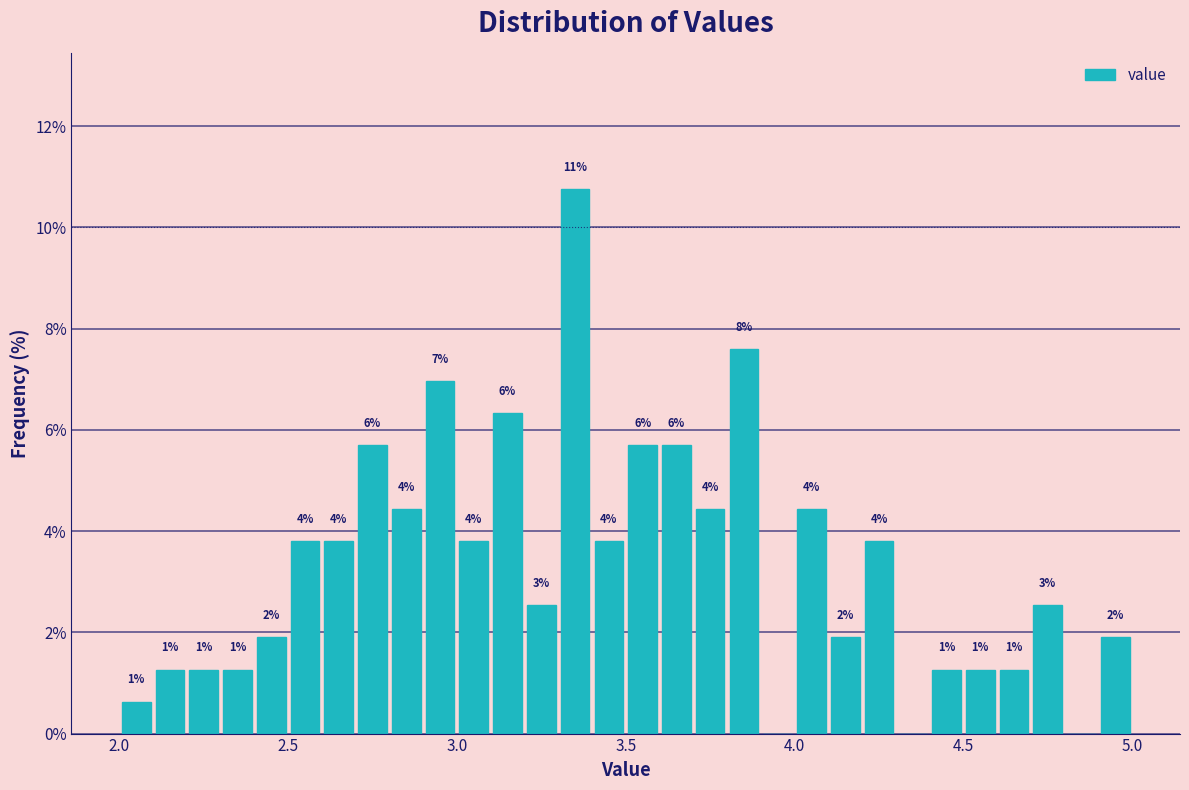

Around what value on the x-axis is the tallest bar? Give the approximate position of its centre, as read against the axis.

3.35